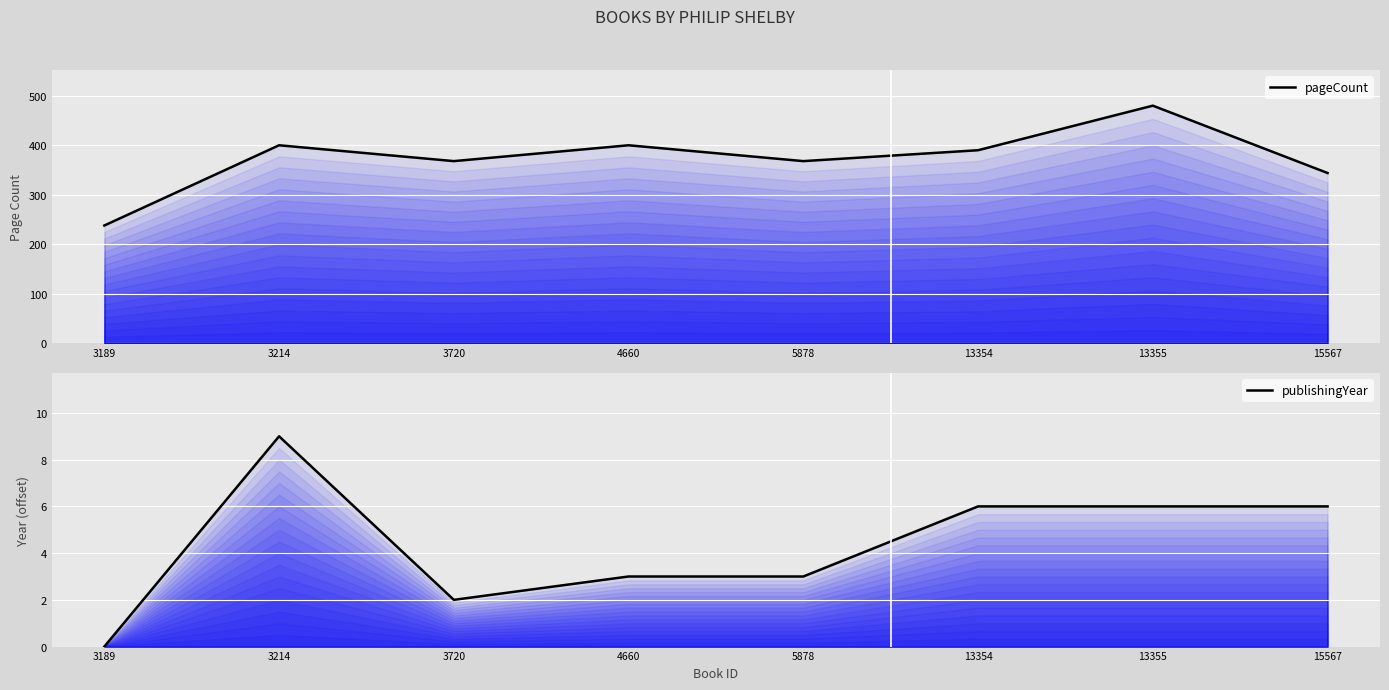

At which label does pageCount reach its minimum?

3189